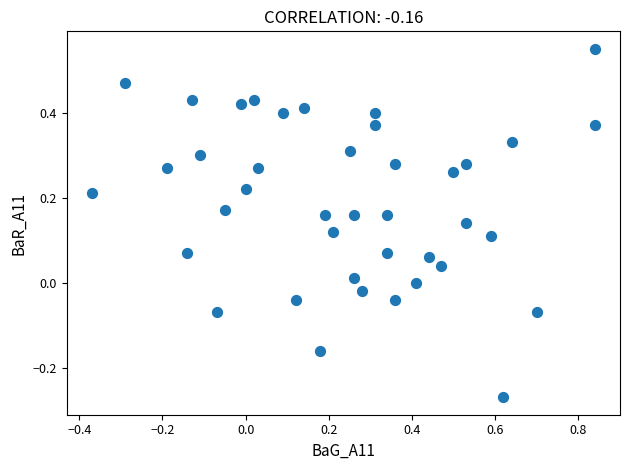

What is the range of Y values (max minus min)?

0.8